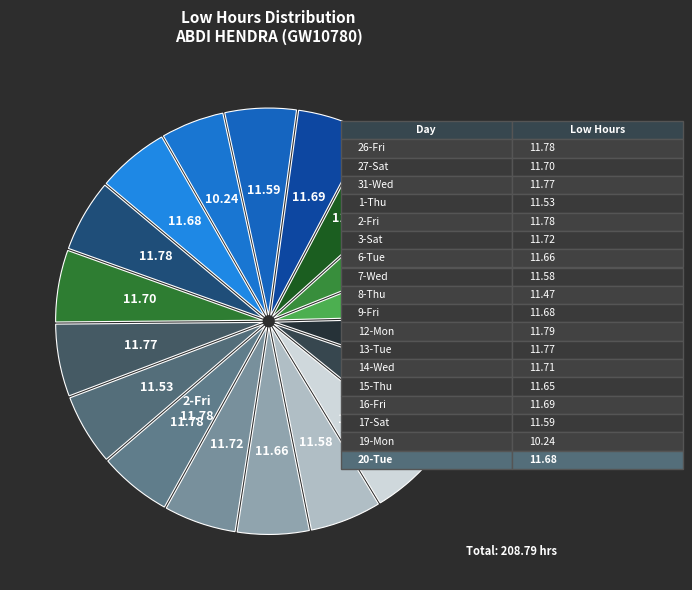

How many slices are in this pie chart?

18